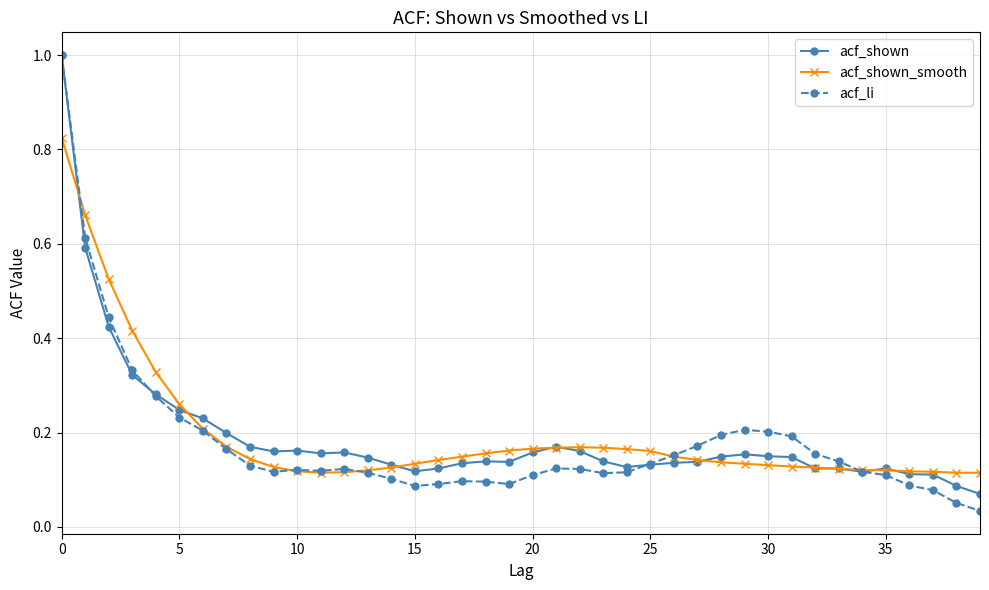

At how many categories does at least one series exceed 0?

40